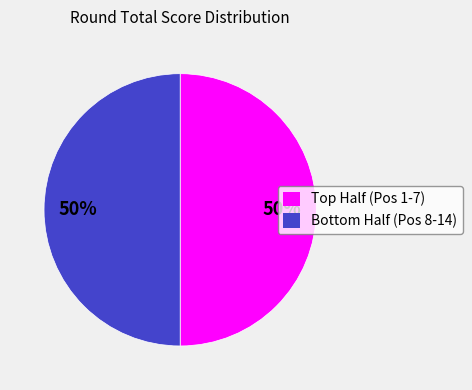

To the nearest percent, what is the average slice percentage?

50%